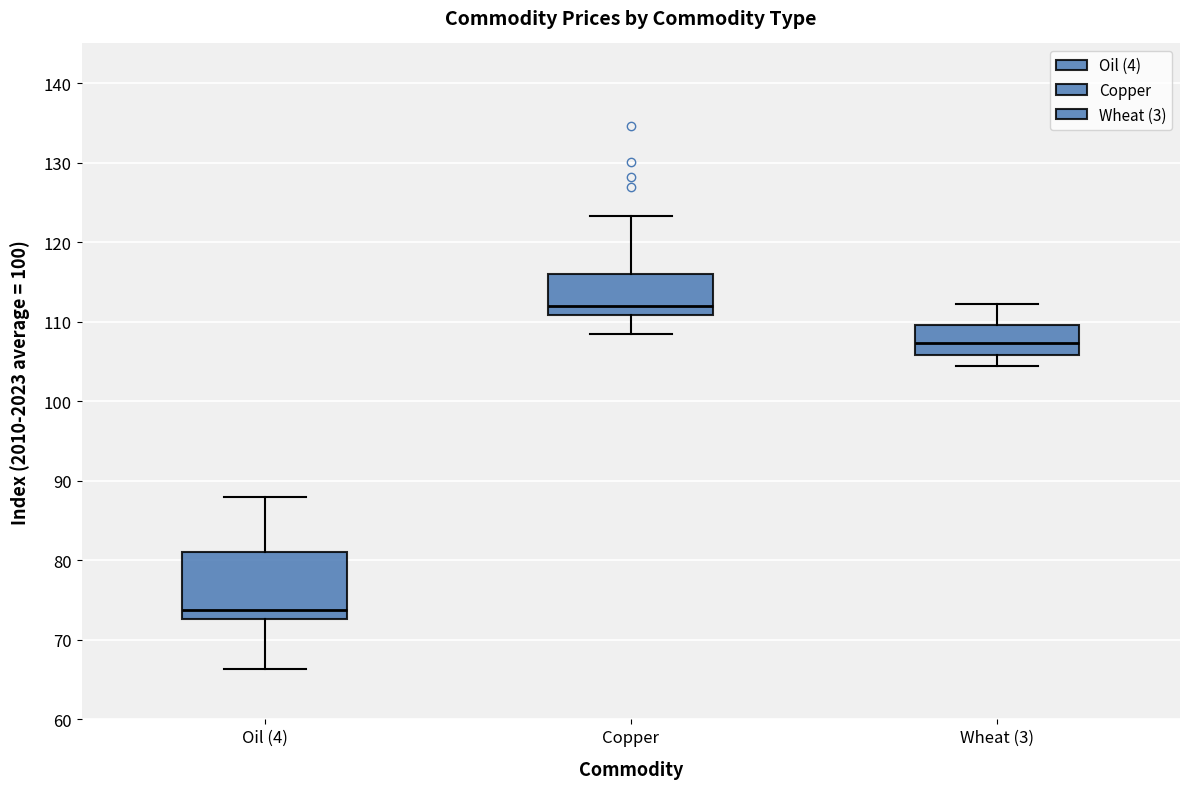

Which box has the lowest median line?

Oil (4)